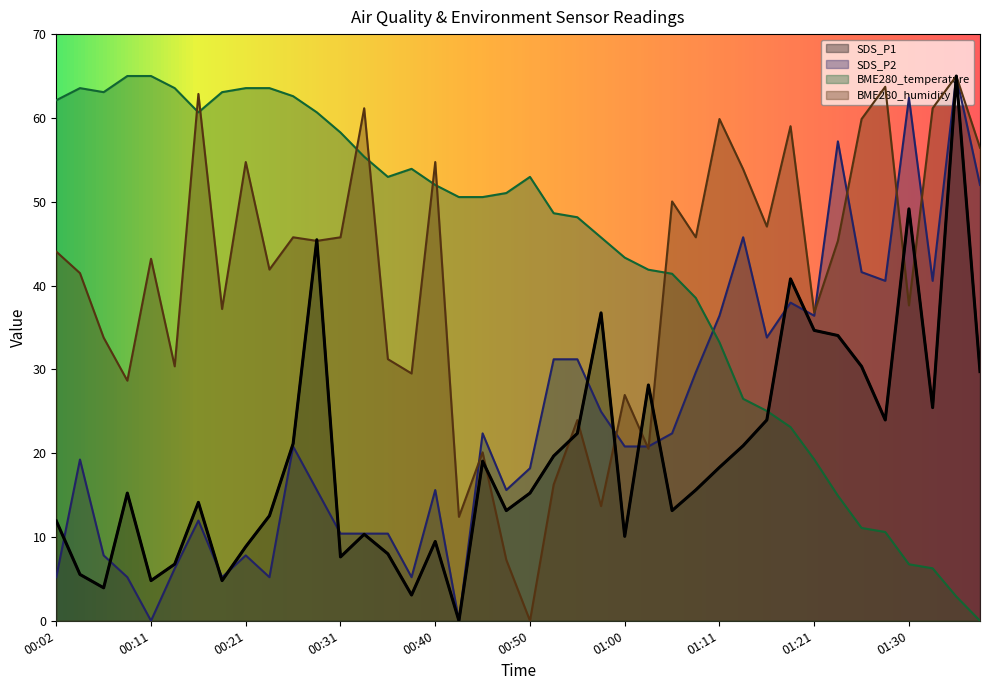

Reading right to left, extract all data points from this chart.

SDS_P1: 01:38=29.7	01:35=65.0	01:33=25.4	01:30=49.1	01:28=24.0	01:26=30.3	01:23=34.0	01:21=34.7	01:18=40.8	01:16=24.0	01:13=20.9	01:11=18.3	01:08=15.6	01:05=13.1	01:03=28.1	01:00=10.1	00:58=36.7	00:55=22.4	00:53=19.7	00:50=15.2	00:48=13.1	00:45=19.0	00:43=0.0	00:40=9.5	00:38=3.1	00:36=8.0	00:33=10.3	00:31=7.6	00:28=45.5	00:26=21.1	00:23=12.5	00:21=8.8	00:19=4.8	00:16=14.1	00:14=6.8	00:11=4.8	00:09=15.2	00:06=3.9	00:04=5.5	00:02=11.9
SDS_P2: 01:38=52.0	01:35=65.0	01:33=40.6	01:30=62.4	01:28=40.6	01:26=41.6	01:23=57.2	01:21=36.4	01:18=38.0	01:16=33.8	01:13=45.8	01:11=36.4	01:08=29.6	01:05=22.4	01:03=20.8	01:00=20.8	00:58=25.0	00:55=31.2	00:53=31.2	00:50=18.2	00:48=15.6	00:45=22.4	00:43=0.0	00:40=15.6	00:38=5.2	00:36=10.4	00:33=10.4	00:31=10.4	00:28=15.6	00:26=20.8	00:23=5.2	00:21=7.8	00:19=5.2	00:16=12.0	00:14=6.2	00:11=0.0	00:09=5.2	00:06=7.8	00:04=19.2	00:02=5.2
BME280_temperature: 01:38=0.0	01:35=2.9	01:33=6.3	01:30=6.7	01:28=10.6	01:26=11.1	01:23=14.9	01:21=19.3	01:18=23.1	01:16=25.0	01:13=26.5	01:11=33.2	01:08=38.5	01:05=41.4	01:03=41.9	01:00=43.3	00:58=45.7	00:55=48.1	00:53=48.6	00:50=53.0	00:48=51.0	00:45=50.6	00:43=50.6	00:40=52.0	00:38=53.9	00:36=53.0	00:33=55.4	00:31=58.3	00:28=60.7	00:26=62.6	00:23=63.6	00:21=63.6	00:19=63.1	00:16=60.7	00:14=63.6	00:11=65.0	00:09=65.0	00:06=63.1	00:04=63.6	00:02=62.1
BME280_humidity: 01:38=56.4	01:35=65.0	01:33=61.2	01:30=37.6	01:28=63.7	01:26=59.9	01:23=45.3	01:21=36.8	01:18=59.0	01:16=47.0	01:13=53.9	01:11=59.9	01:08=45.8	01:05=50.0	01:03=20.5	01:00=26.9	00:58=13.7	00:55=23.9	00:53=16.3	00:50=0.0	00:48=7.3	00:45=20.1	00:43=12.4	00:40=54.7	00:38=29.5	00:36=31.2	00:33=61.2	00:31=45.8	00:28=45.3	00:26=45.8	00:23=41.9	00:21=54.7	00:19=37.2	00:16=62.9	00:14=30.4	00:11=43.2	00:09=28.7	00:06=33.8	00:04=41.5	00:02=44.0